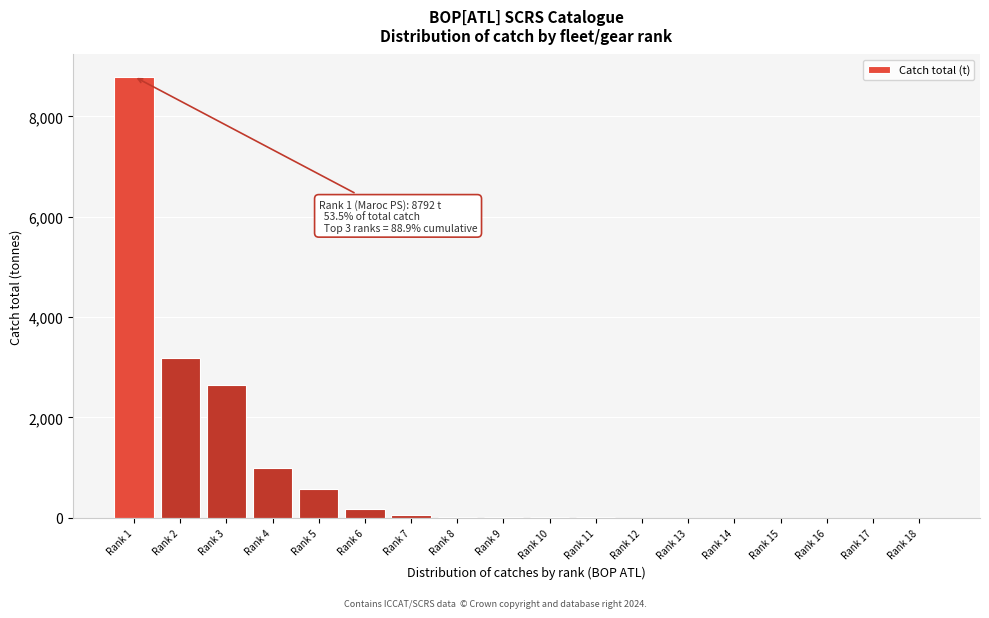

What is the maximum value shown in the chart?

8792.1